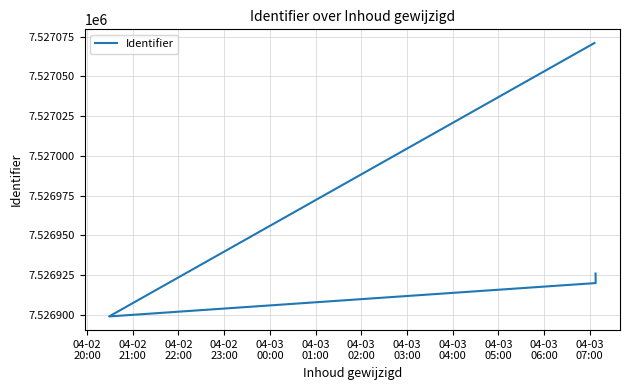

What is the sum of the values at 04-02
20:00 and 04-02
22:00?

15053991